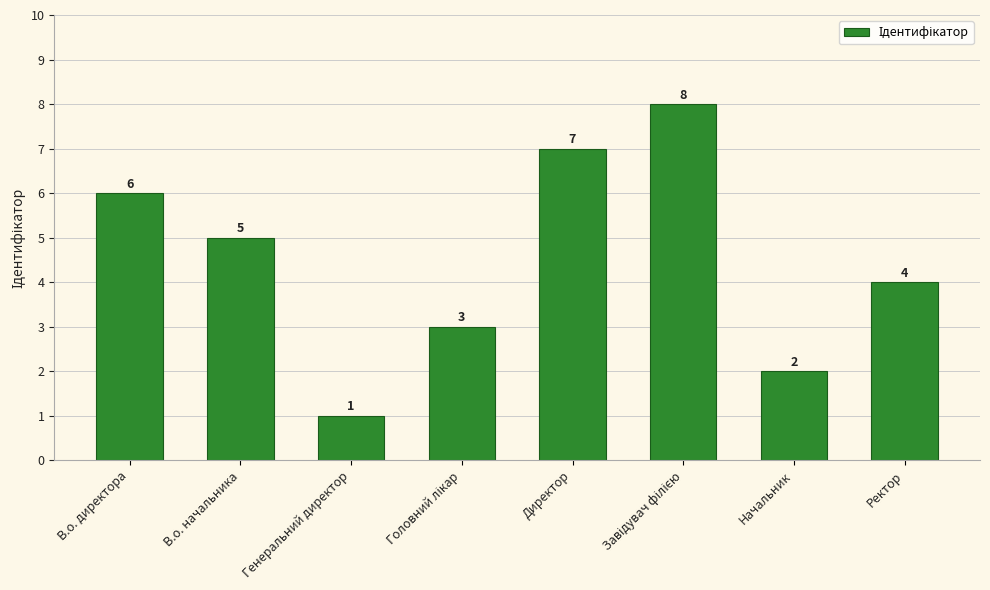

What is the label of the 8th bar from the left?

Ректор